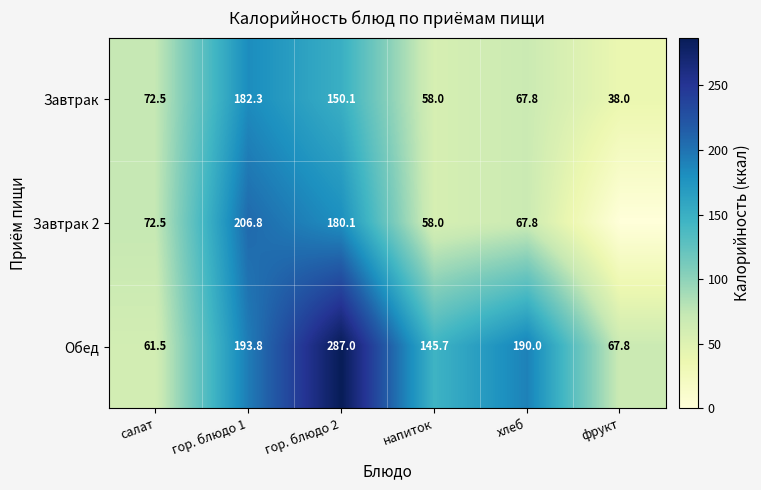

What is the difference between the maximum and minimum values in the Завтрак series?

144.3